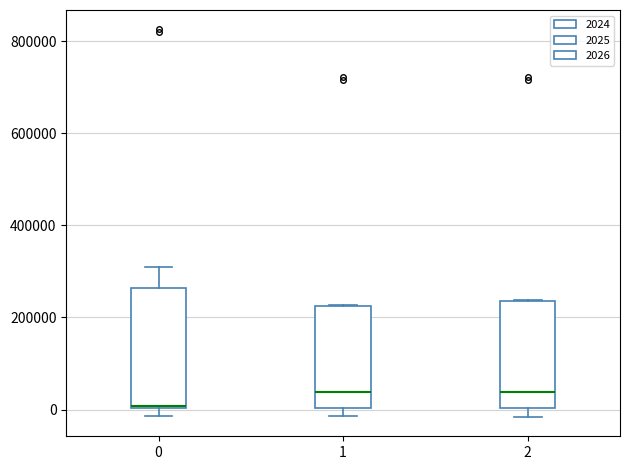

Where is the upper edge of the box at x = 0 on the y-axis? The values are not printed on the chart, so give them approximately, as read against the axis.

260000